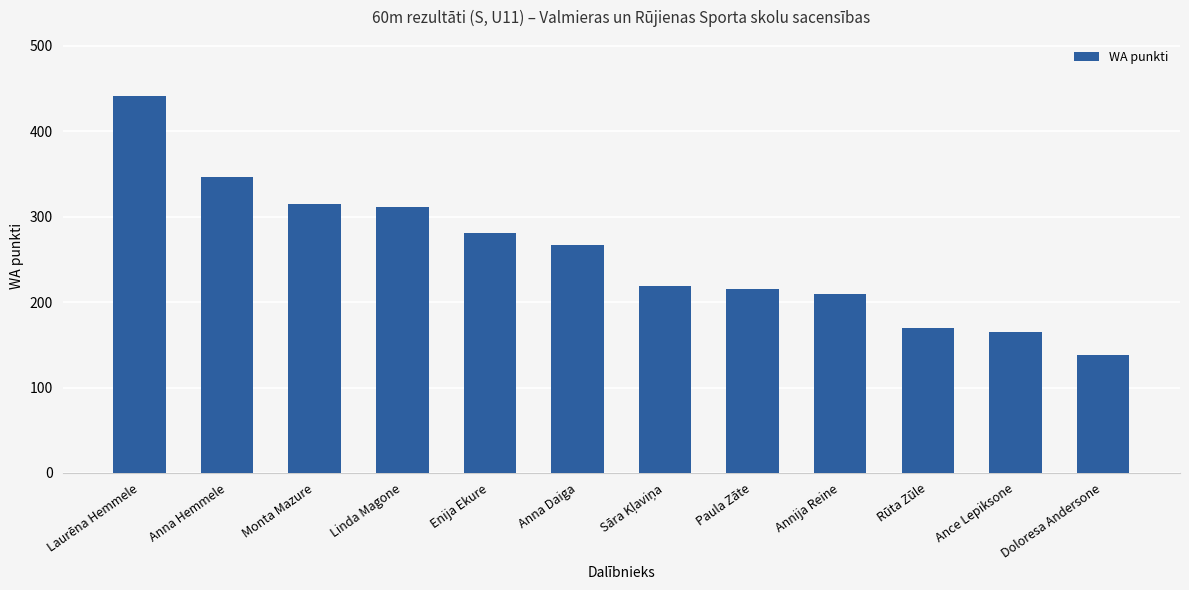

What is the approximate value at Doloresa Andersone, to the nearest 5?

140